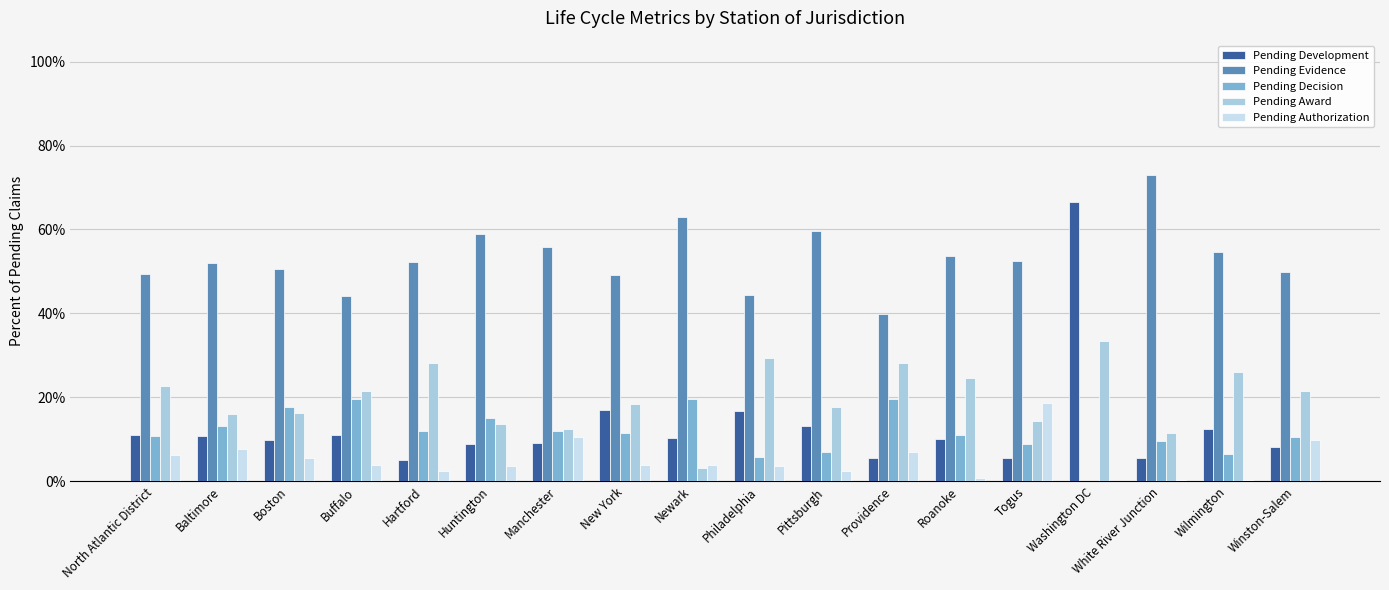

At which category is the sum across all series the highest?

North Atlantic District